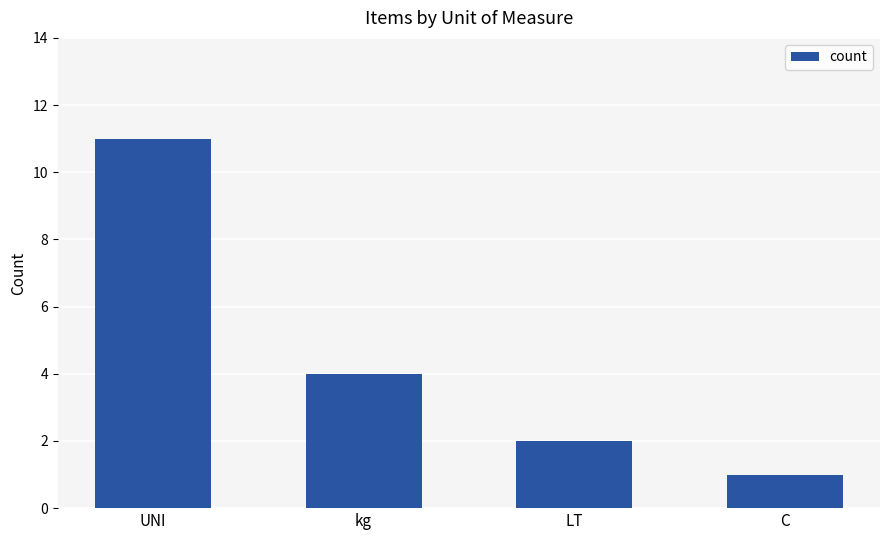

Reading left to right, extract all data points from this chart.

UNI=11	kg=4	LT=2	C=1